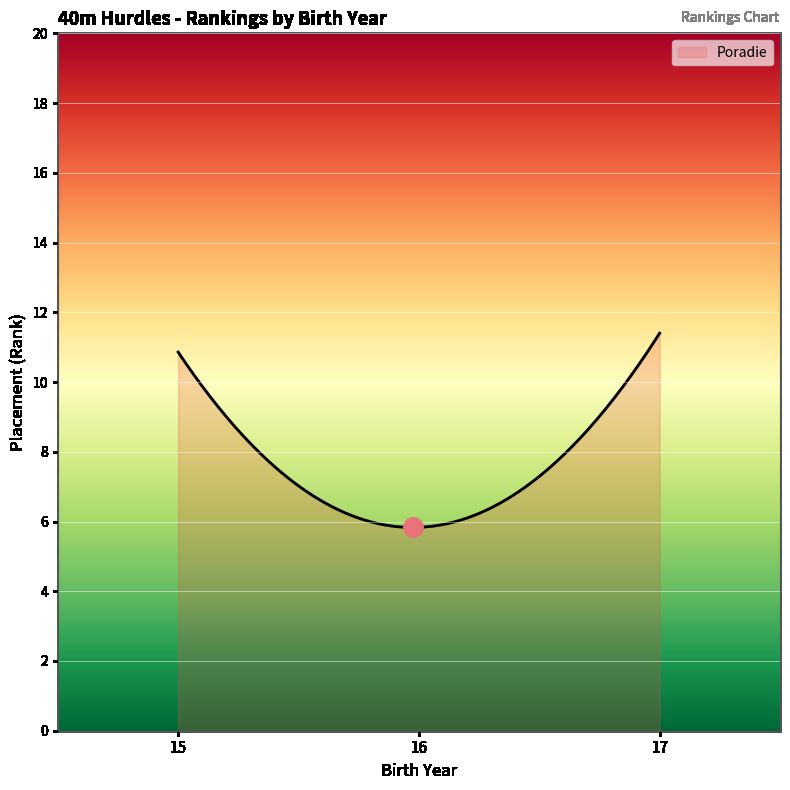

What is the average value?

7.6